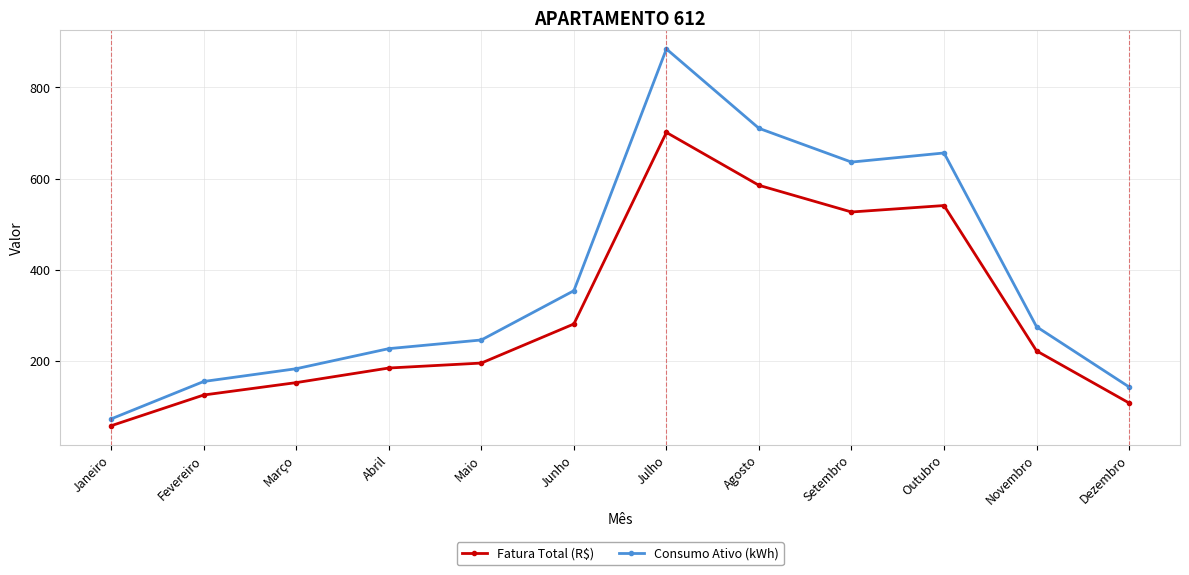

List the series in order of their peak value, highest first.

Consumo Ativo (kWh), Fatura Total (R$)